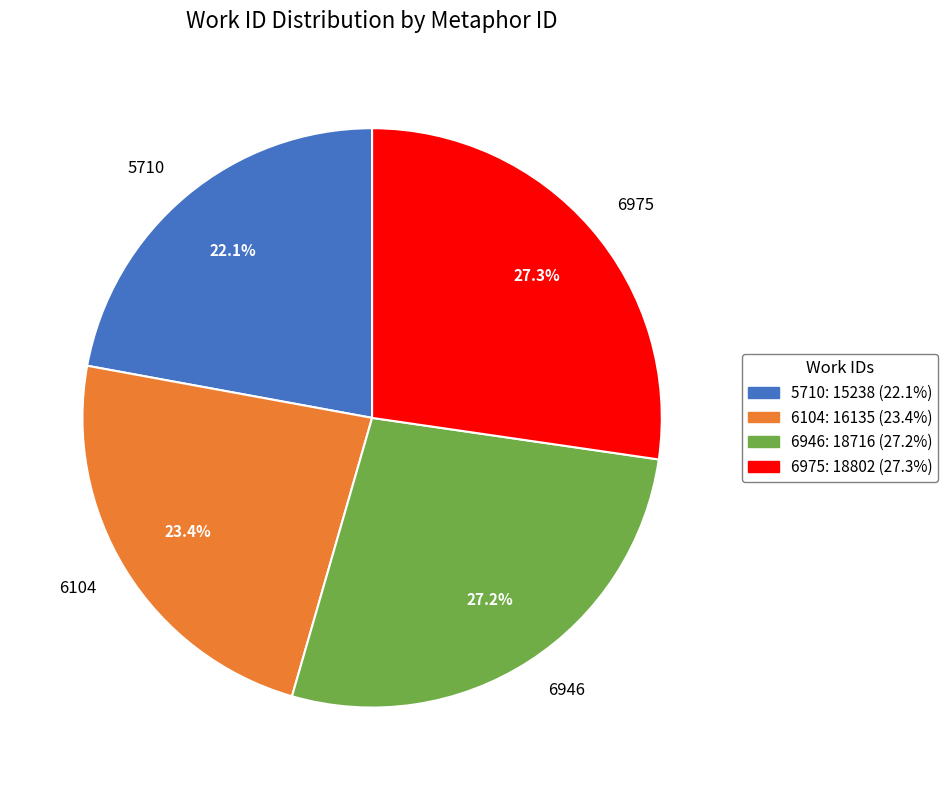

Which slice is the smallest?

5710